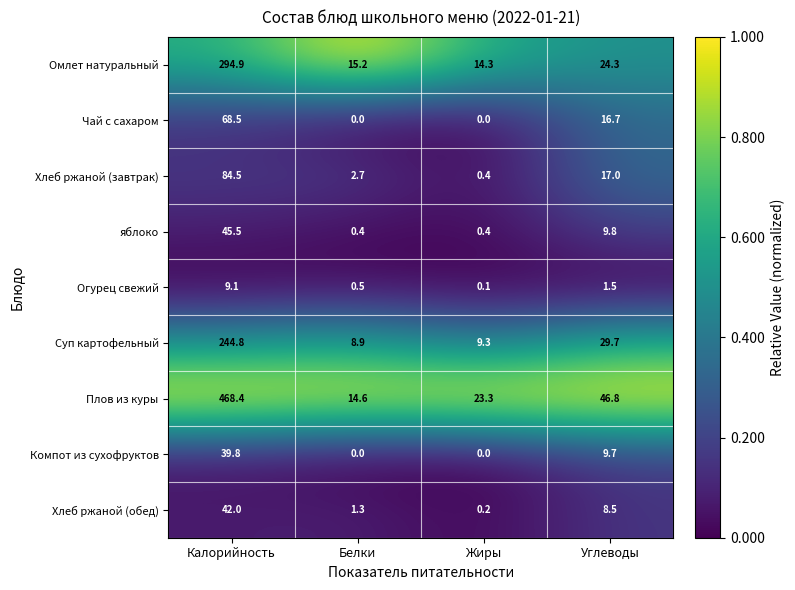

At how many categories does at least one series exceed 0?

4